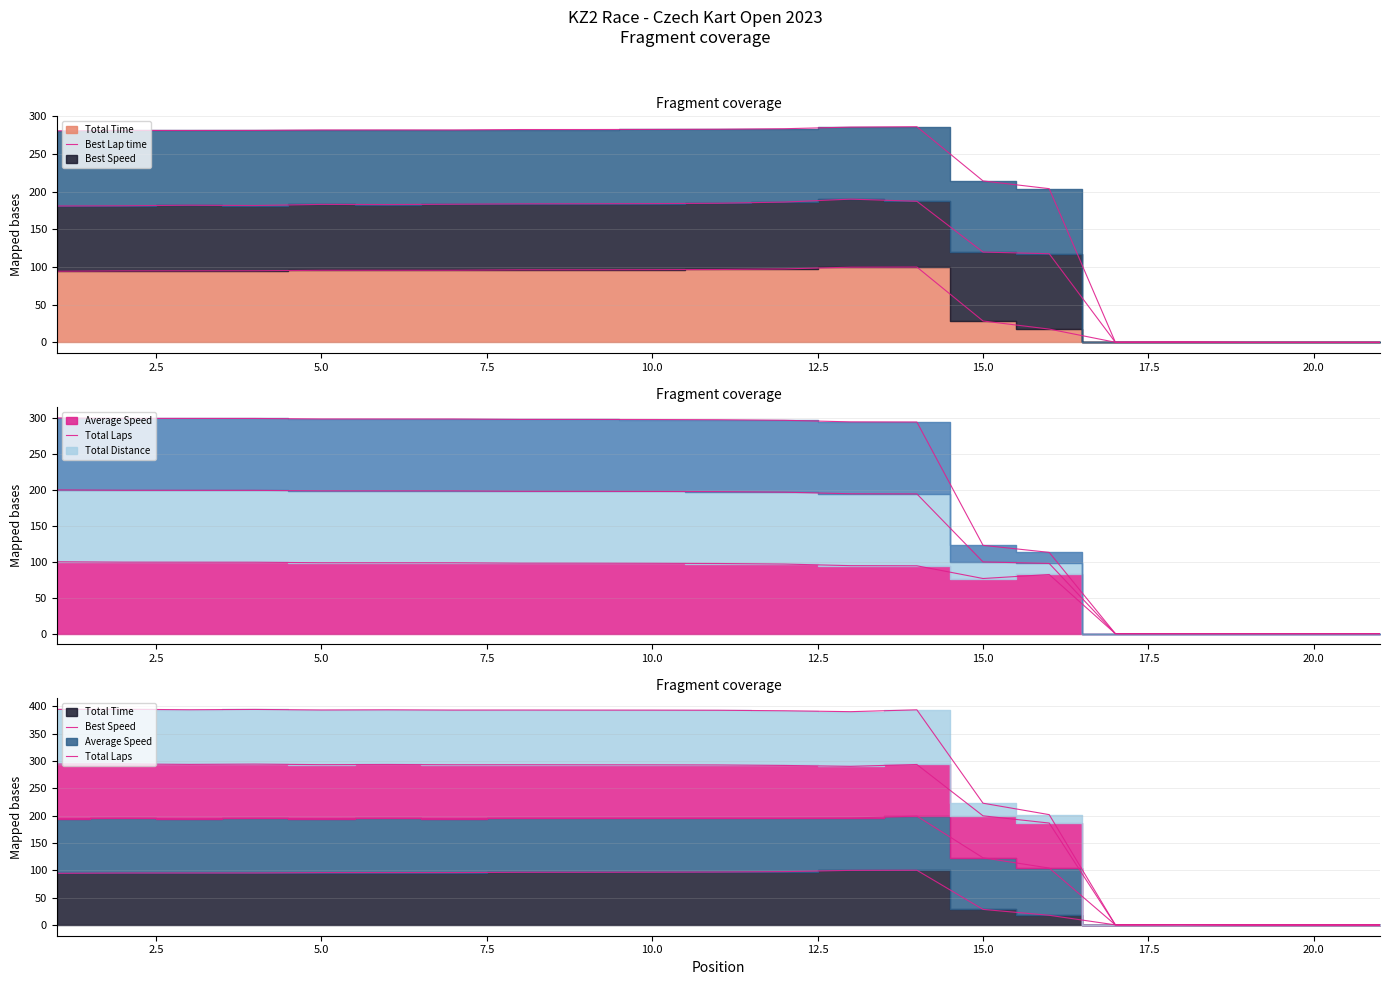

What is the difference between the maximum and minimum values in the Total Laps series?

100.0